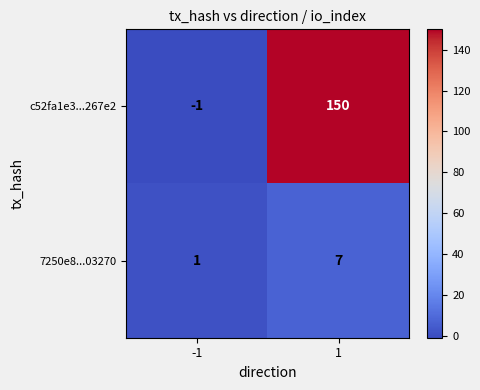

What is the difference between the 7250e8...03270 values at 1 and -1?

6